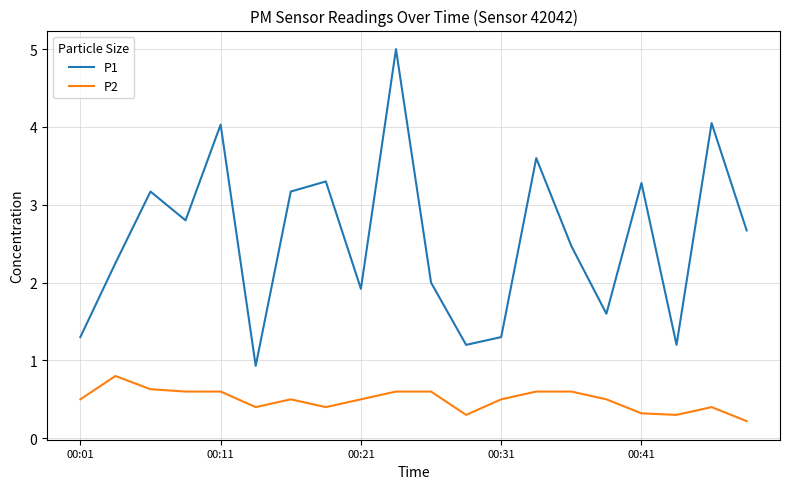

Which series has the largest range (max minus min)?

P1